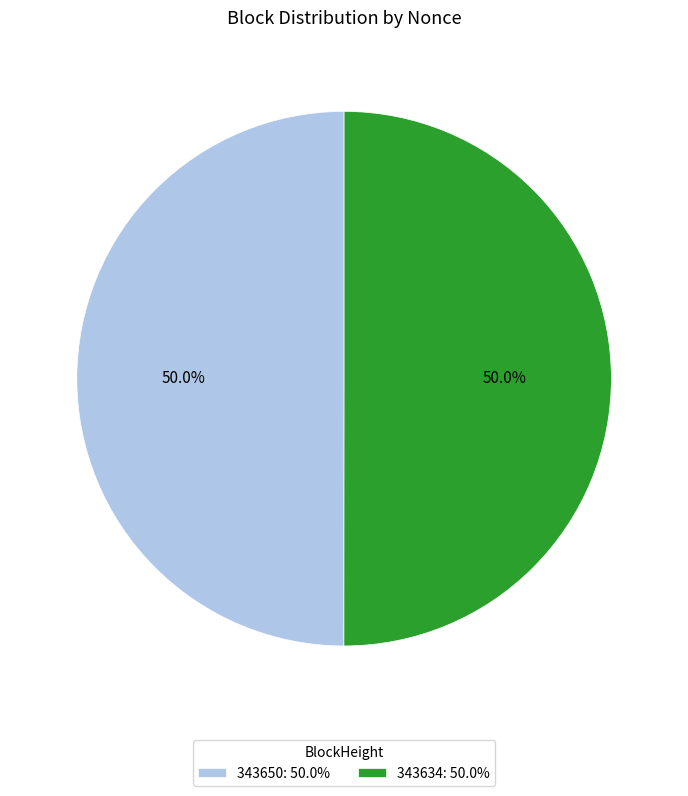

Combined, what portion of the pie is 343634: 50.0% and 343650: 50.0%?

100.0%